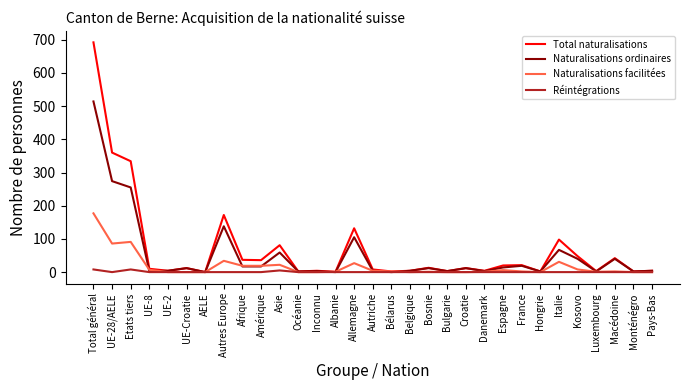

True or false: Naturalisations ordinaires has more than 1 interior local peaks.

True